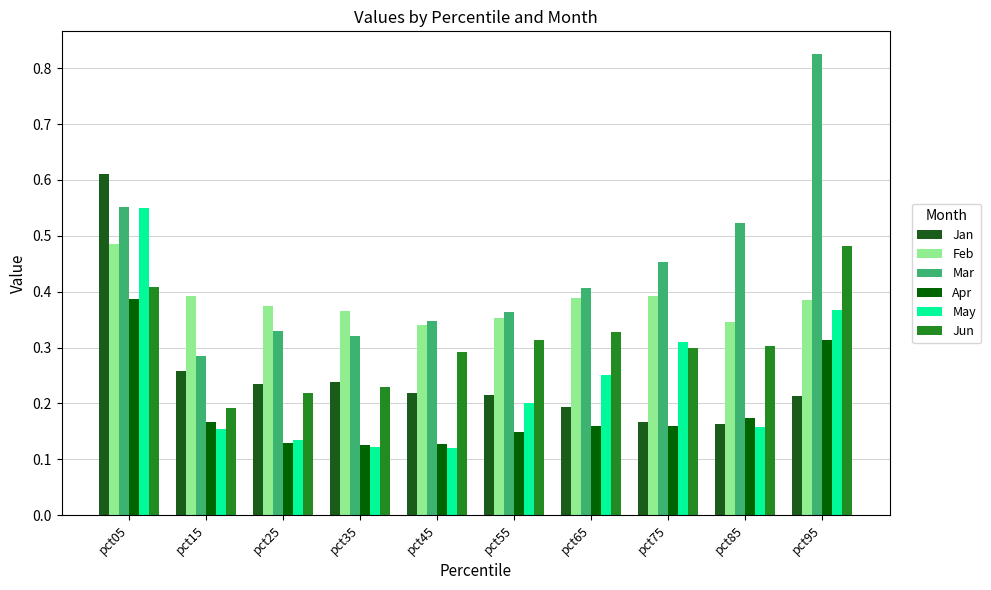

How many data points does each series have?

10